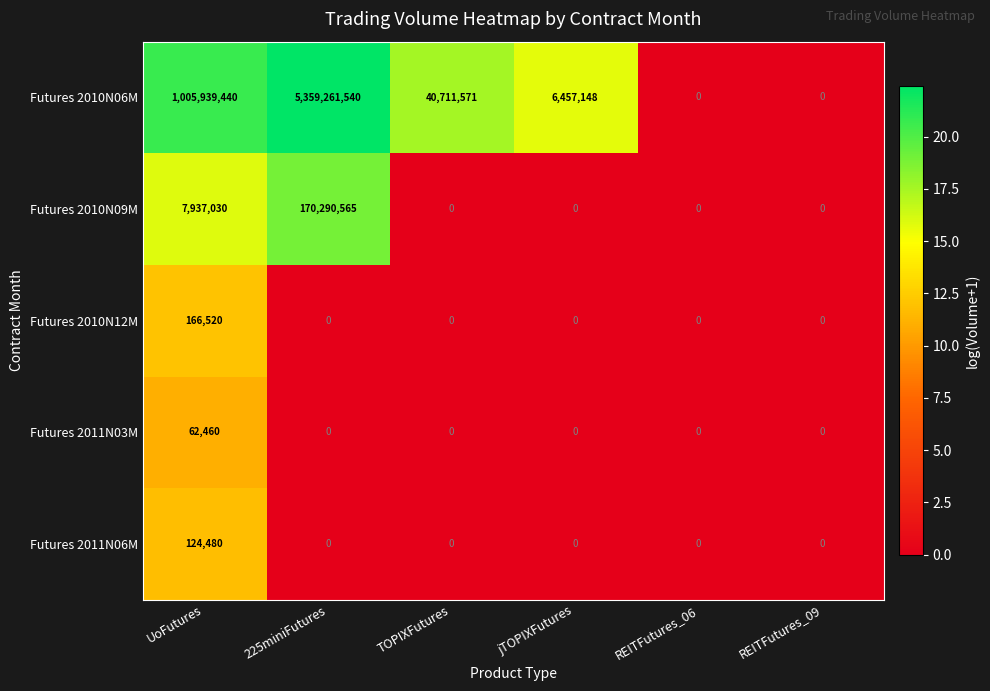

At how many categories does at least one series exceed 8?

4